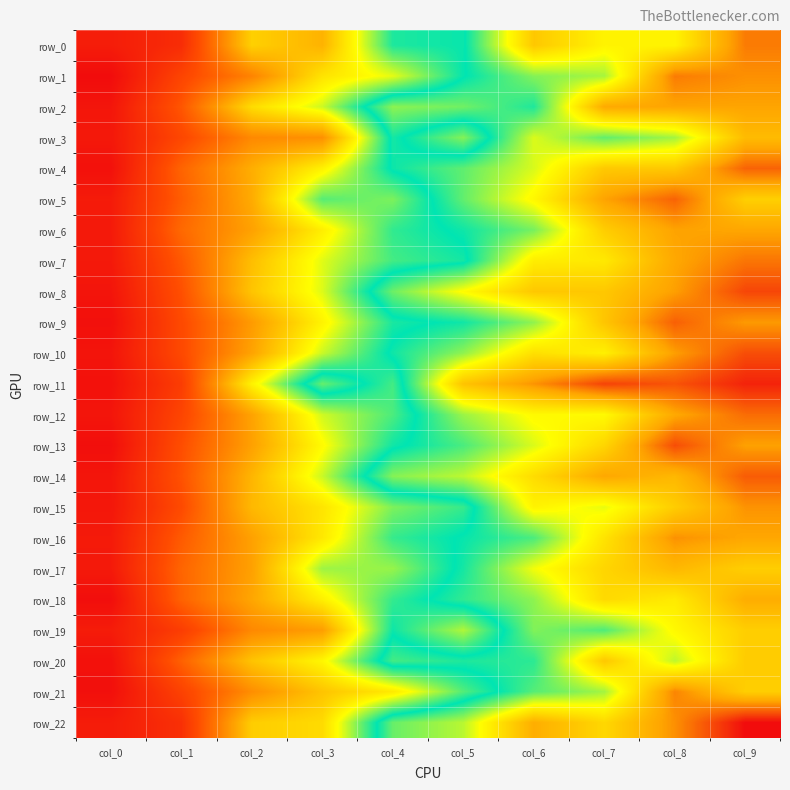

True or false: row_3 has a value of 0.1 at col_9.

False